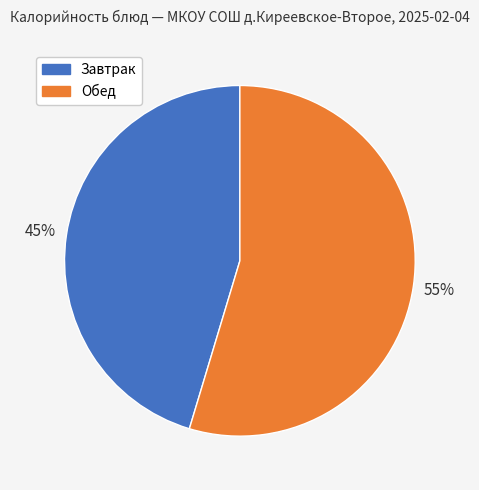

To the nearest percent, what is the combined percentage of Завтрак and Обед?

100%